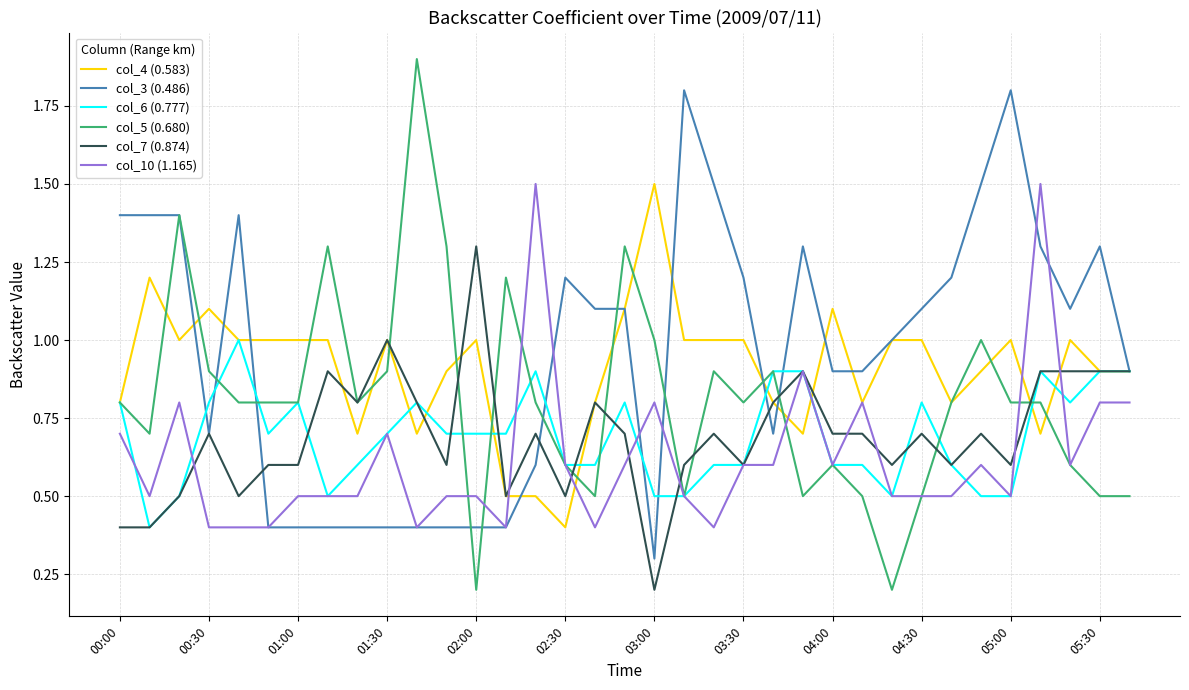

Which series has the largest range (max minus min)?

col_5 (0.680)